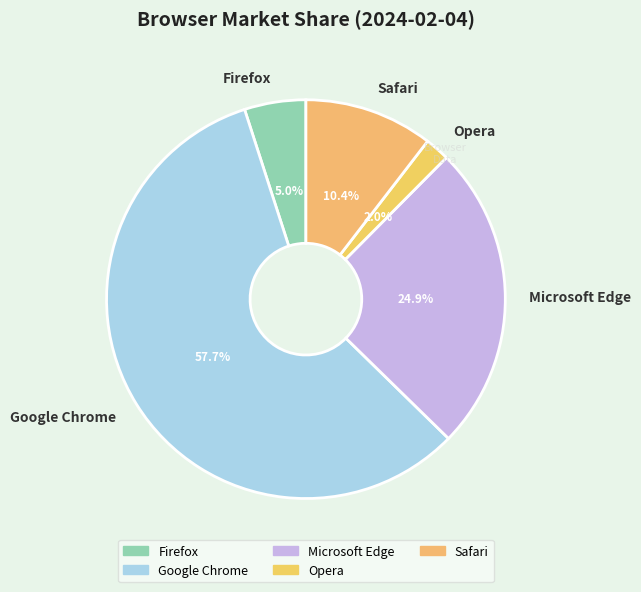

How many segments does this pie chart have?

5